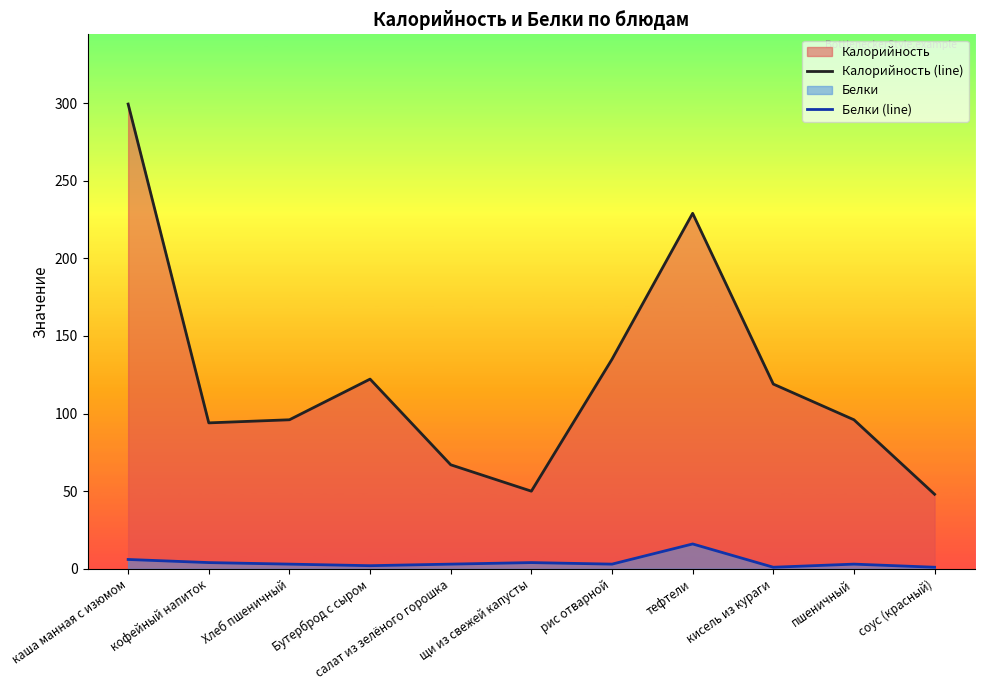

How many lines are shown in the chart?

2